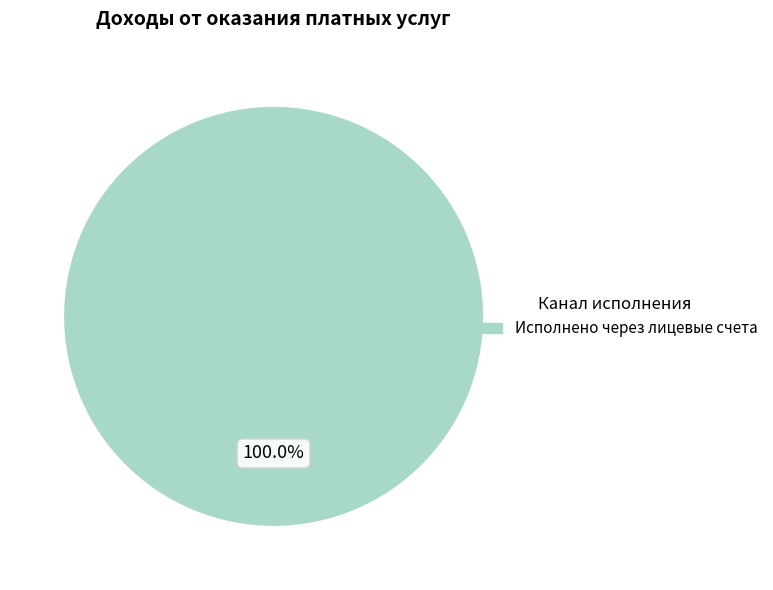

How many segments does this pie chart have?

1